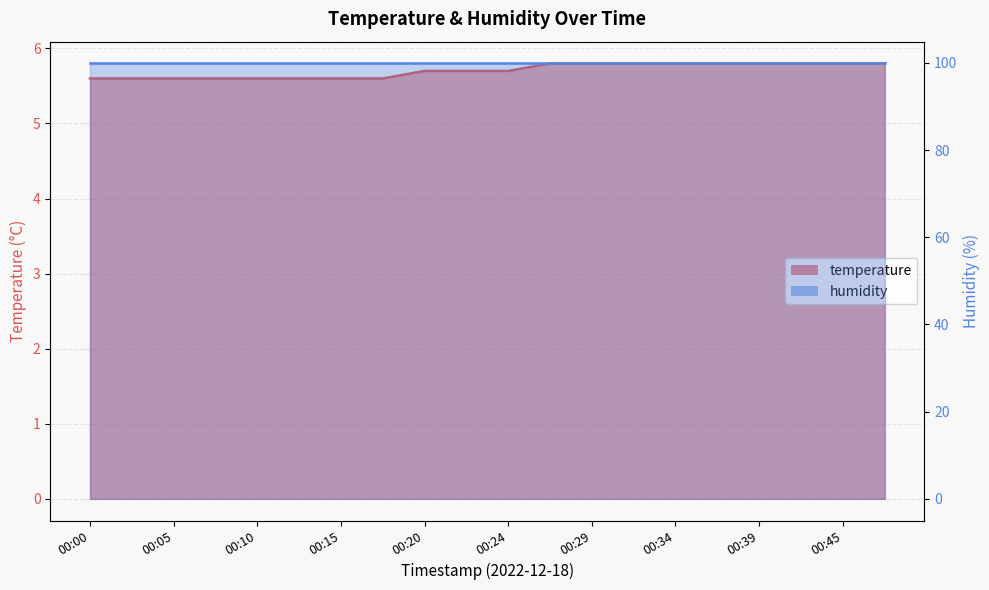

What is the ratio of the value at 00:29 to the value at 00:34?

1.0